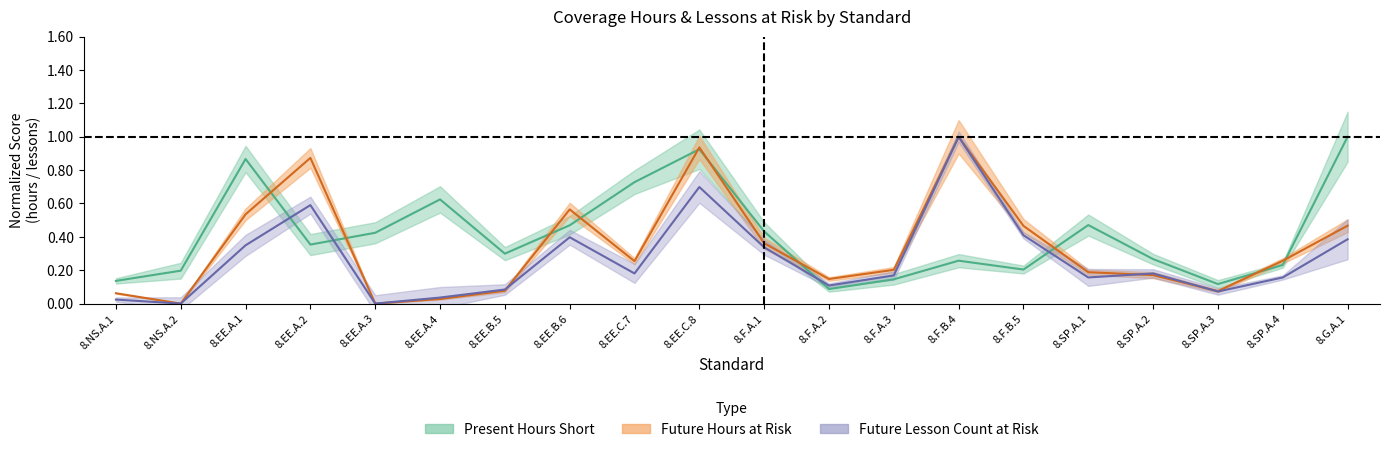

The Future Hours at Risk series shows 0.3 at 8.EE.C.7. True or false?

True